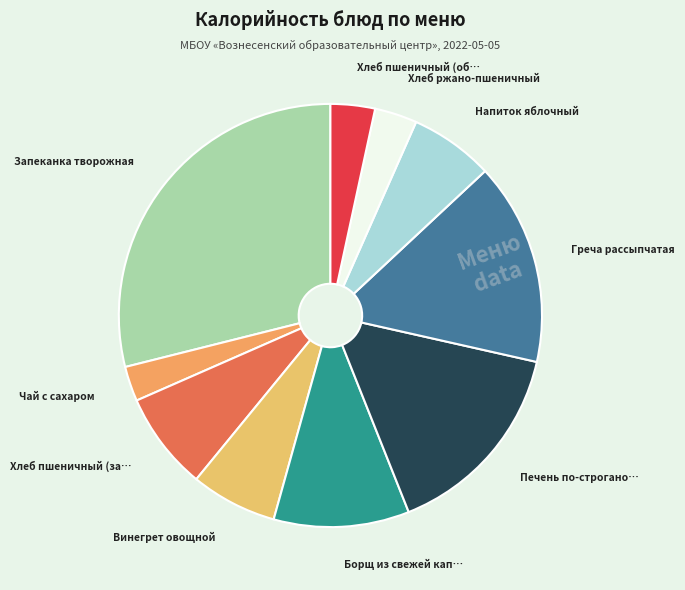

How many segments does this pie chart have?

10